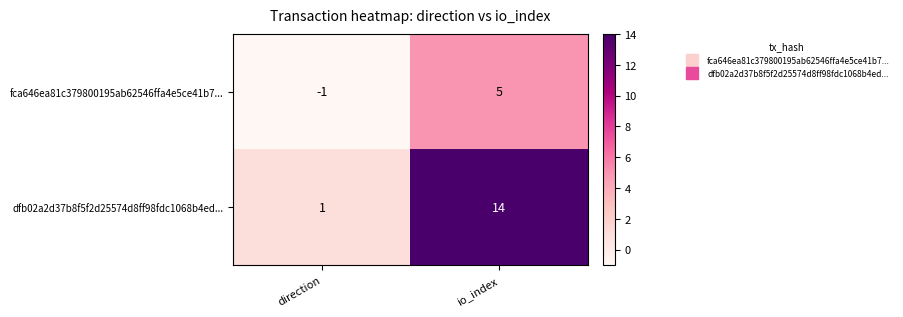

Reading right to left, extract all data points from this chart.

fca646ea81c379800195ab62546ffa4e5ce41b7...: io_index=5	direction=-1
dfb02a2d37b8f5f2d25574d8ff98fdc1068b4ed...: io_index=14	direction=1